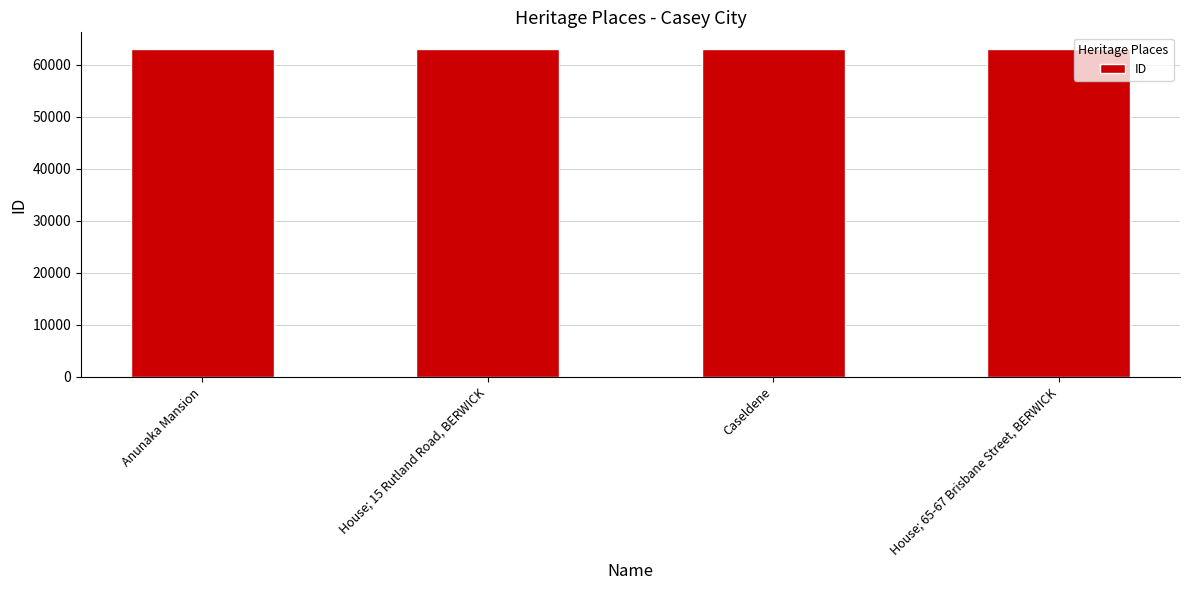

What is the value of the 3rd bar from the left?

63038